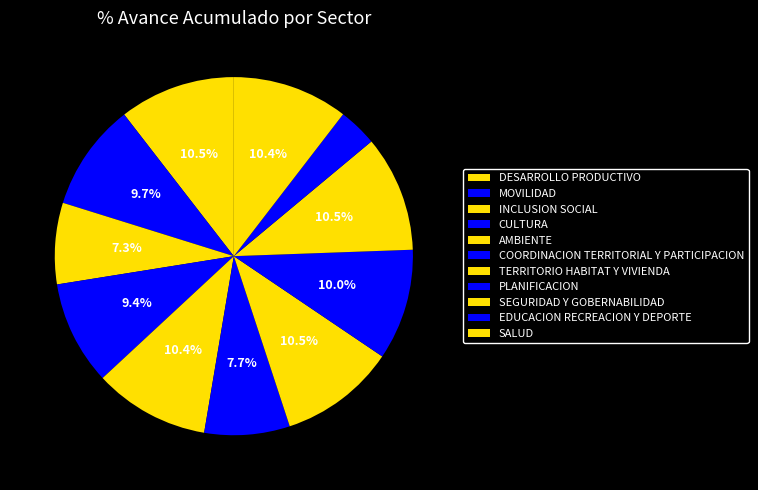

Is it true that EDUCACION RECREACION Y DEPORTE is 3% of the pie?

True